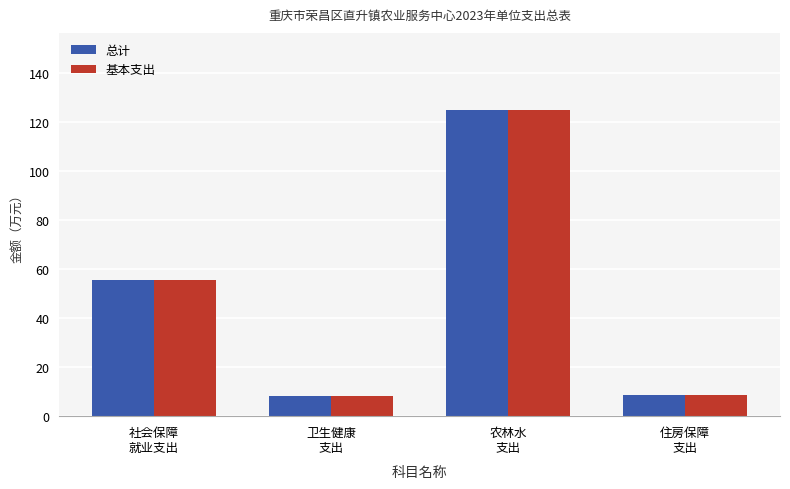

What is the average value of the 基本支出 series?

49.3